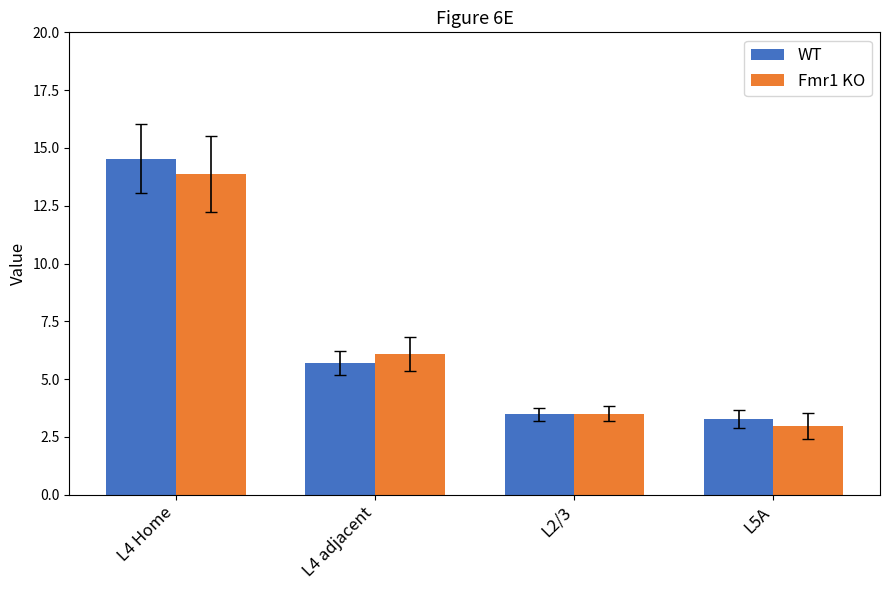

Rank the series at L4 adjacent from lowest to highest value.

WT, Fmr1 KO